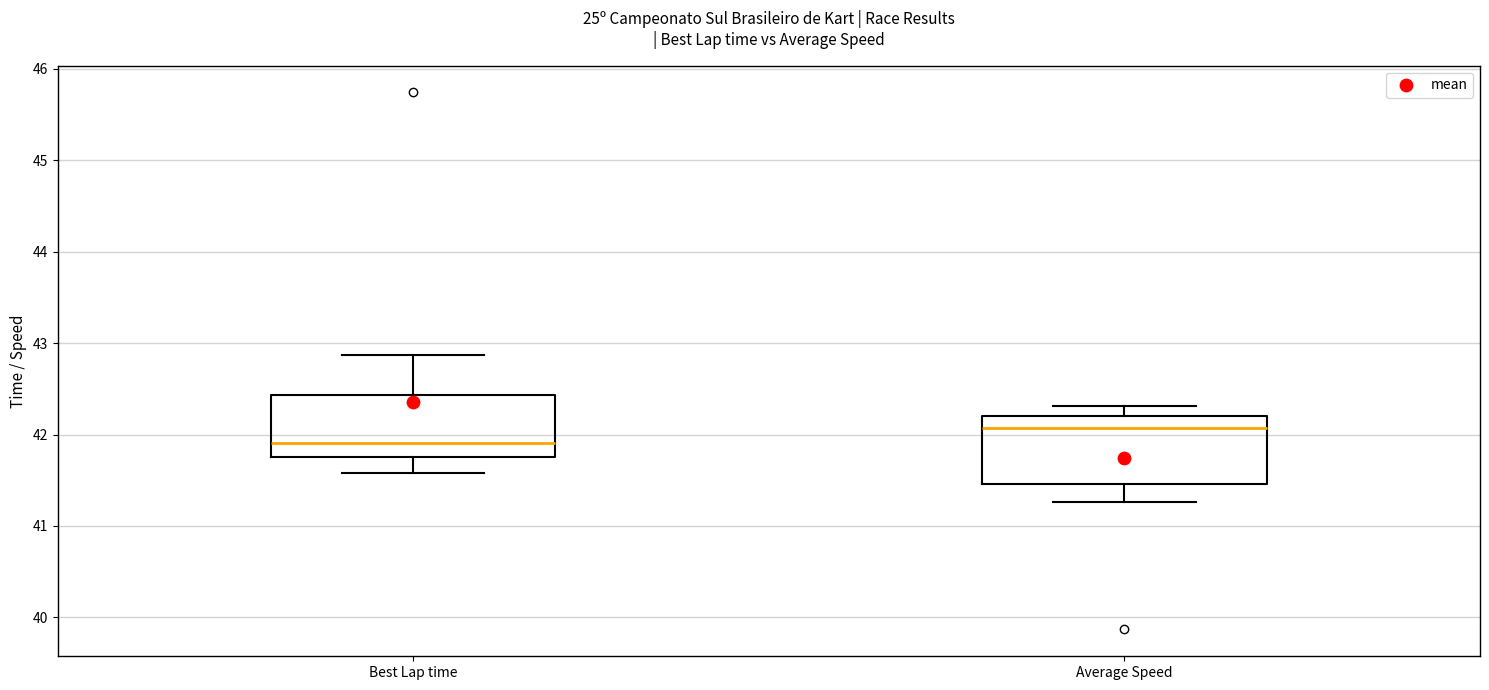

Where does the upper whisker of the box for Average Speed end on the y-axis? The values are not printed on the chart, so give them approximately, as read against the axis.

42.3